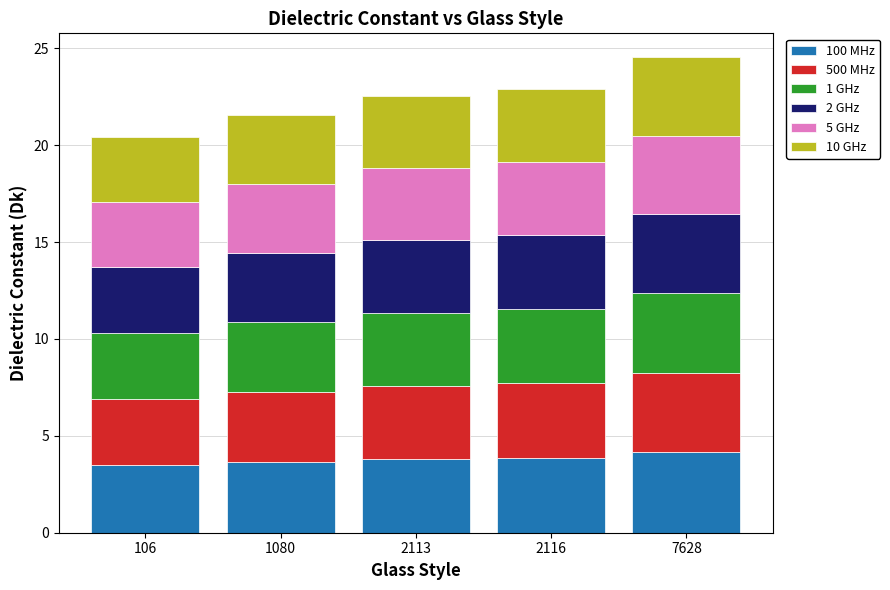

Does the chart contain stacked bars?

Yes